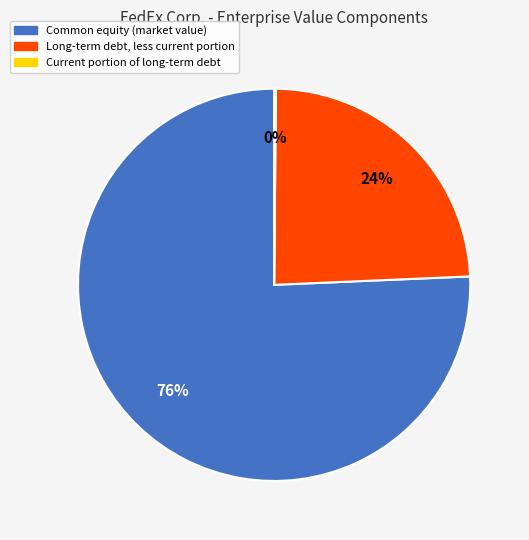

Is there any slice that represents more than half of the pie?

Yes